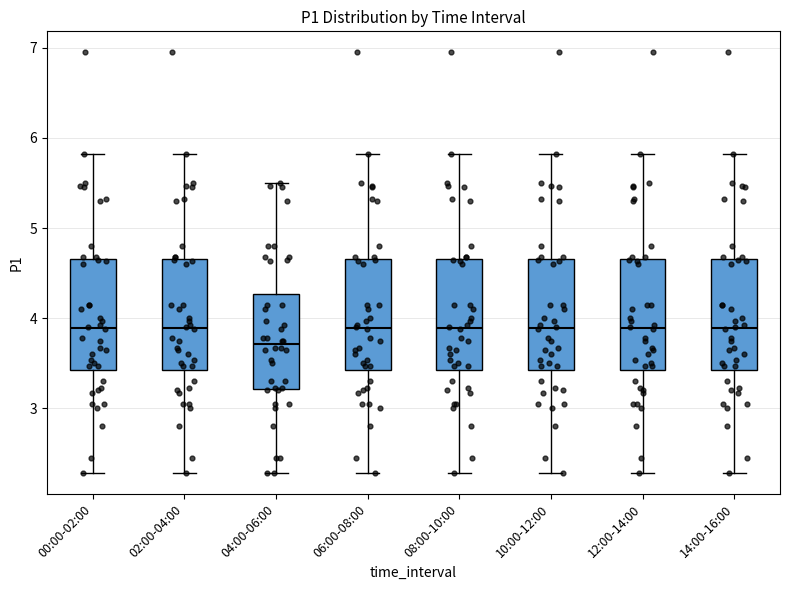

Reading left to right, transcribe this box plot: for each box, give where its median line is, the range the box spans, and where its two whiskers end, as read against the y-axis. The values are not printed on the chart, so give them approximately, as read against the axis.

00:00-02:00: median 3.9, box 3.4 to 4.7, whiskers 2.3 to 5.8
02:00-04:00: median 3.9, box 3.4 to 4.7, whiskers 2.3 to 5.8
04:00-06:00: median 3.7, box 3.2 to 4.3, whiskers 2.3 to 5.5
06:00-08:00: median 3.9, box 3.4 to 4.7, whiskers 2.3 to 5.8
08:00-10:00: median 3.9, box 3.4 to 4.7, whiskers 2.3 to 5.8
10:00-12:00: median 3.9, box 3.4 to 4.7, whiskers 2.3 to 5.8
12:00-14:00: median 3.9, box 3.4 to 4.7, whiskers 2.3 to 5.8
14:00-16:00: median 3.9, box 3.4 to 4.7, whiskers 2.3 to 5.8